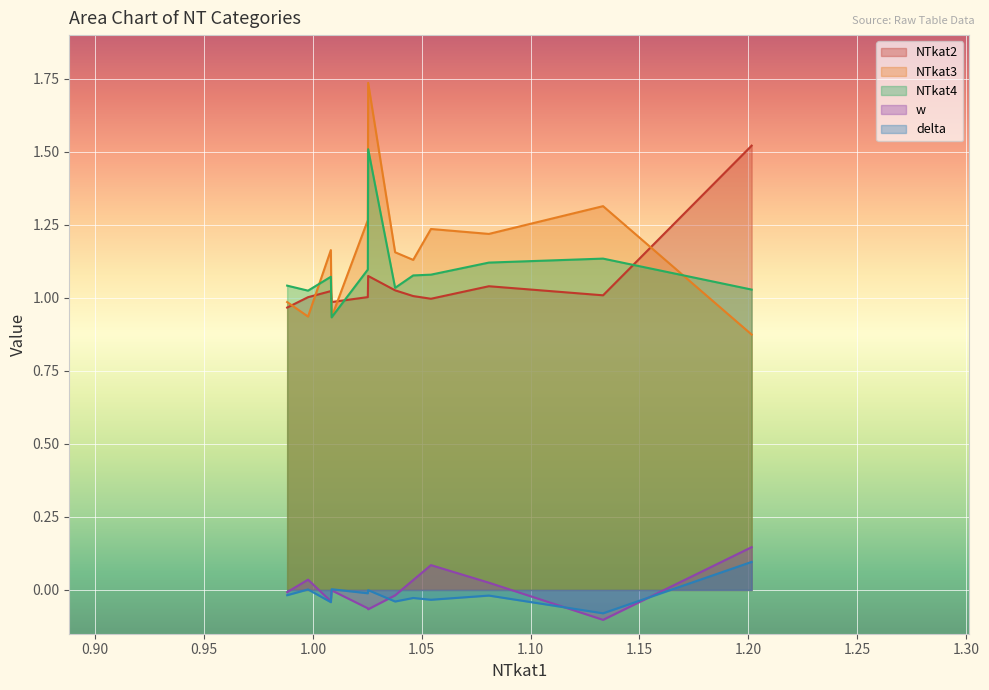

In w, how many points are higher than both neighbors (excluding endpoints)?

3